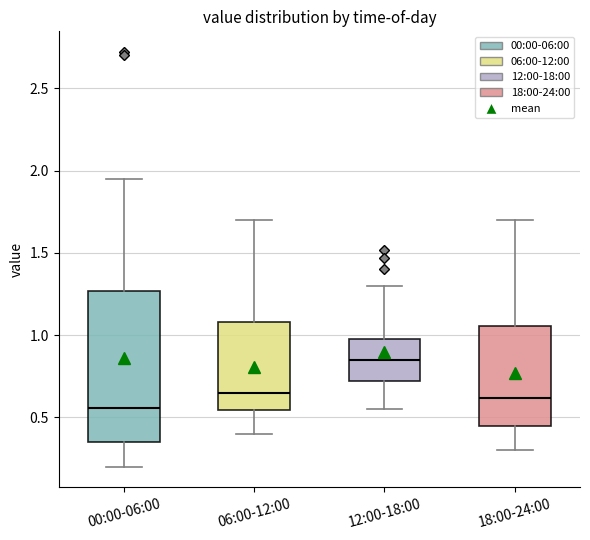

Reading left to right, transcribe this box plot: for each box, give where its median line is, the range the box spans, and where its two whiskers end, as read against the y-axis. The values are not printed on the chart, so give them approximately, as read against the axis.

00:00-06:00: median 0.55, box 0.35 to 1.25, whiskers 0.20 to 1.95
06:00-12:00: median 0.65, box 0.55 to 1.10, whiskers 0.40 to 1.70
12:00-18:00: median 0.85, box 0.70 to 1.00, whiskers 0.55 to 1.30
18:00-24:00: median 0.60, box 0.45 to 1.05, whiskers 0.30 to 1.70